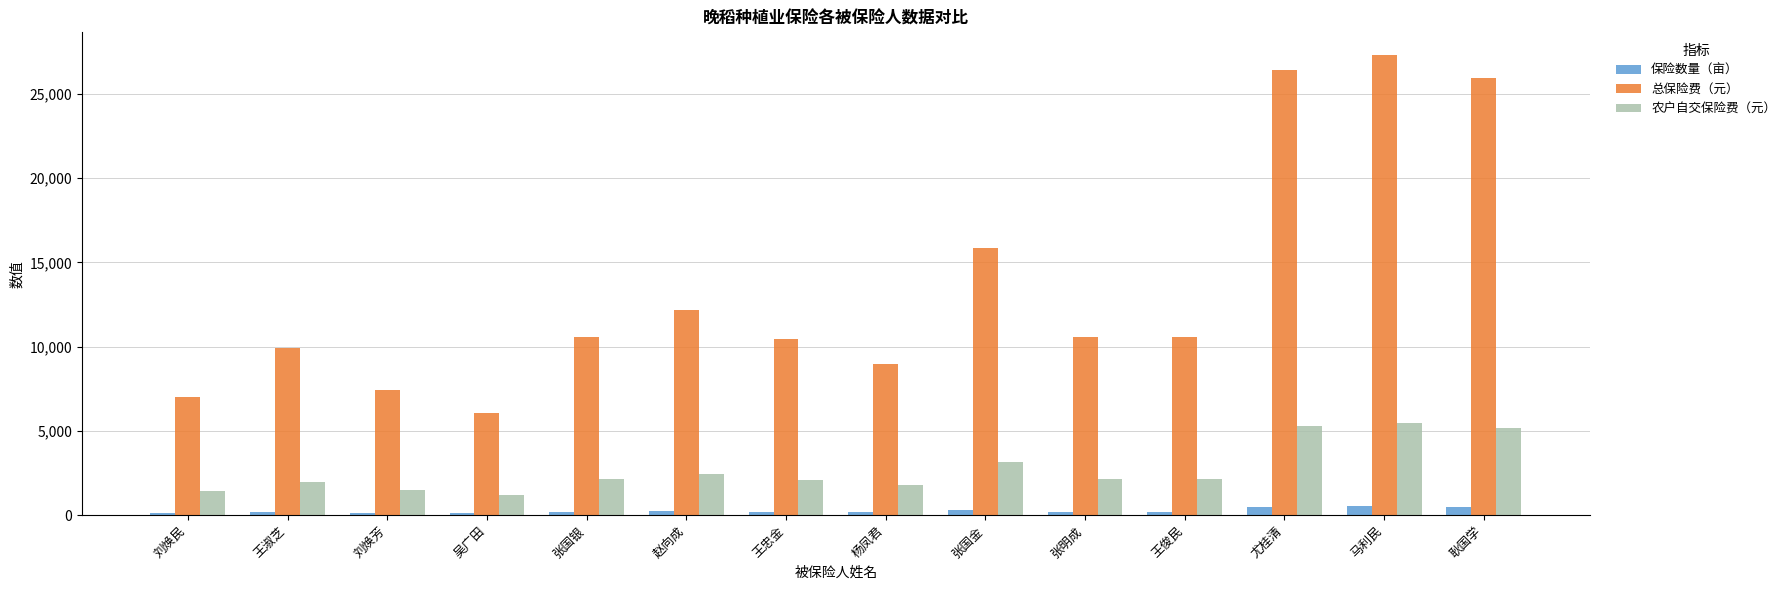

What is the value of the 保险数量（亩） bar at the 1st from the left?

132.0